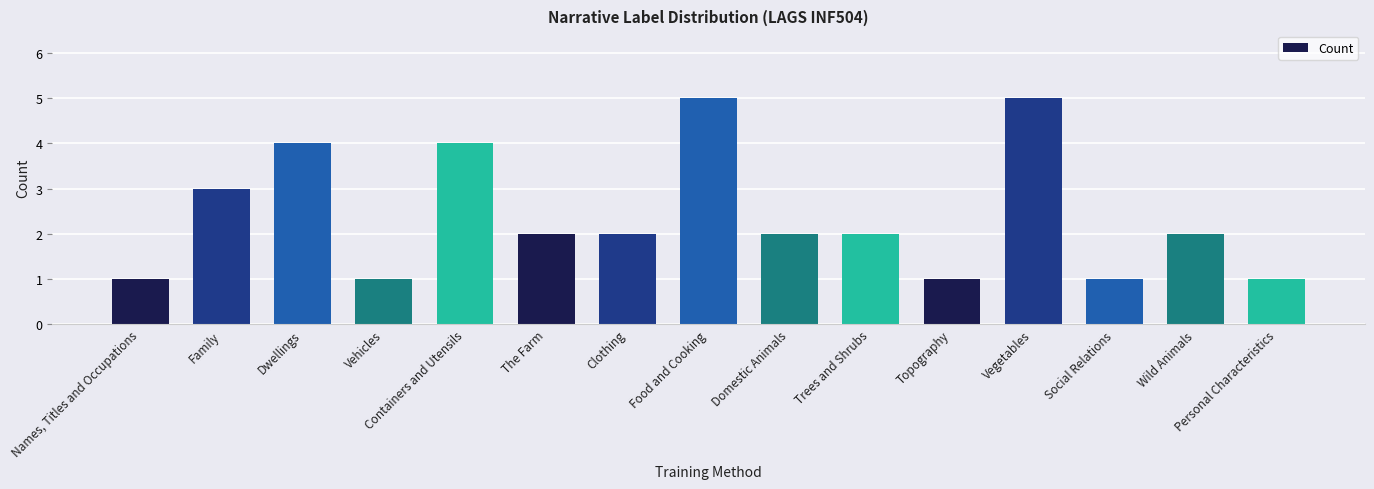

What is the ratio of the value at Clothing to the value at Topography?

2.0